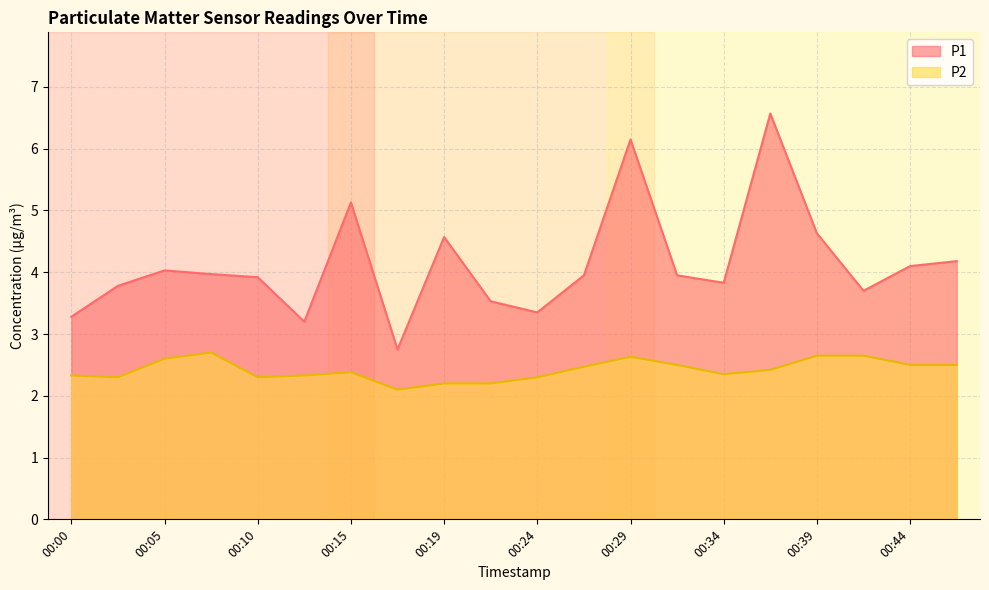

Reading left to right, transcribe all the data shown in this chart.

P1: 00:00=3.3	00:02=3.8	00:05=4.0	00:07=4.0	00:10=3.9	00:12=3.2	00:15=5.1	00:17=2.8	00:19=4.6	00:22=3.5	00:24=3.4	00:27=4.0	00:29=6.2	00:31=4.0	00:34=3.8	00:36=6.6	00:39=4.6	00:41=3.7	00:44=4.1	00:46=4.2
P2: 00:00=2.3	00:02=2.3	00:05=2.6	00:07=2.7	00:10=2.3	00:12=2.3	00:15=2.4	00:17=2.1	00:19=2.2	00:22=2.2	00:24=2.3	00:27=2.5	00:29=2.6	00:31=2.5	00:34=2.4	00:36=2.4	00:39=2.6	00:41=2.6	00:44=2.5	00:46=2.5